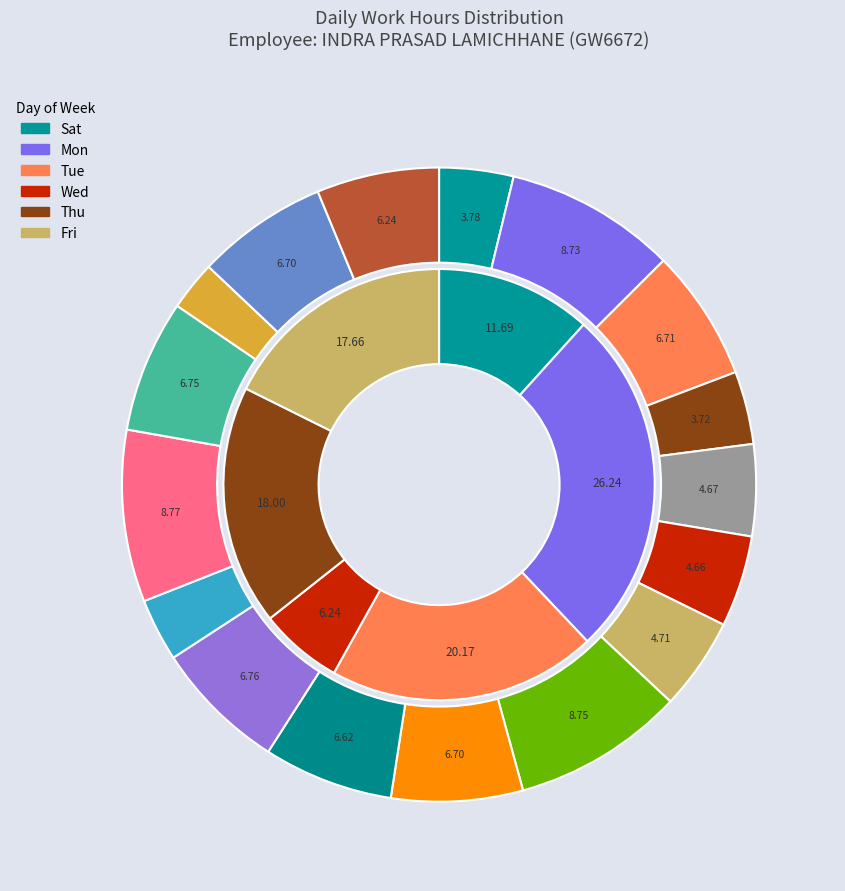

Between 12-Fri and 9-Tue(2), which is larger?

12-Fri